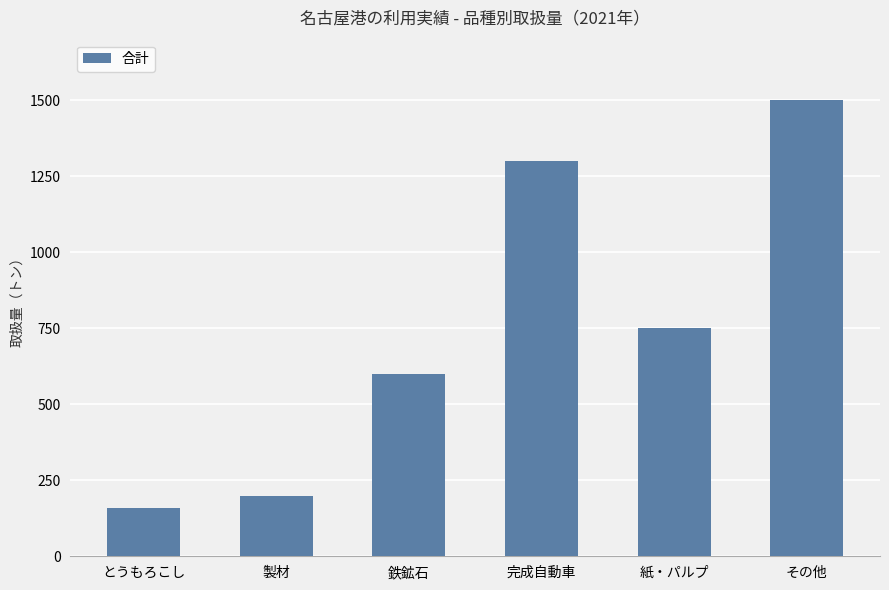

What is the value of the 3rd bar from the left?

600